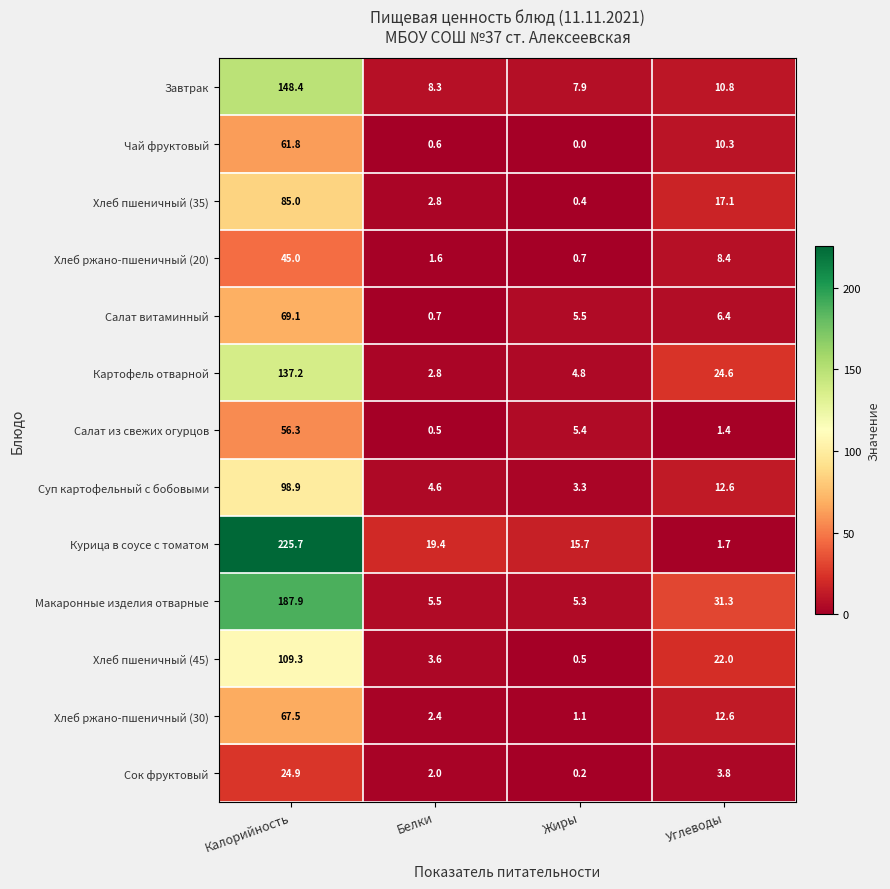

What value does the Завтрак series have at Калорийность?

148.4